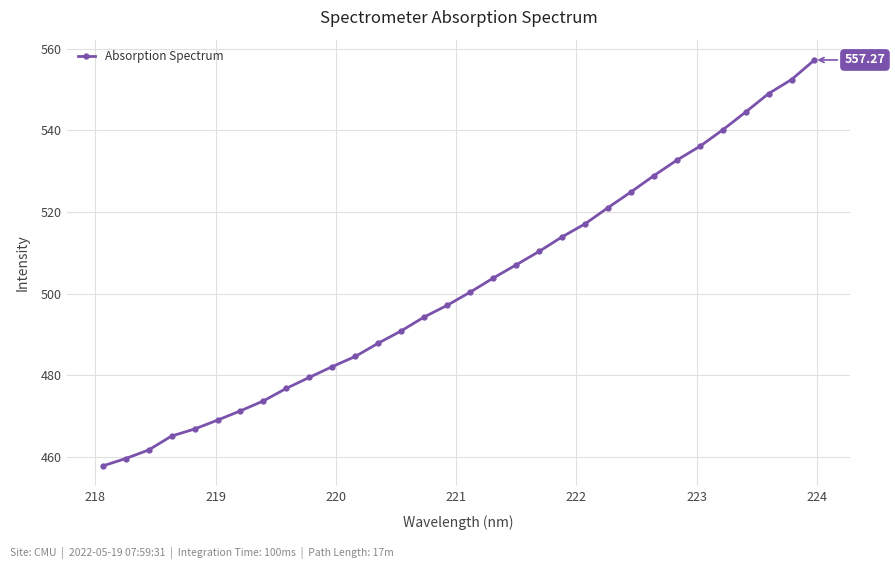

How many lines are shown in the chart?

1